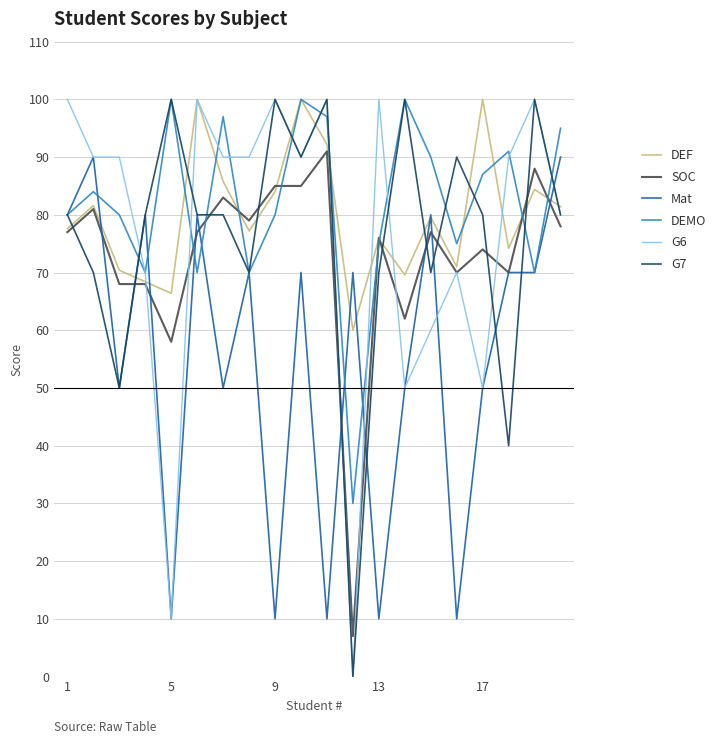

What is the maximum value for Mat?

90.0